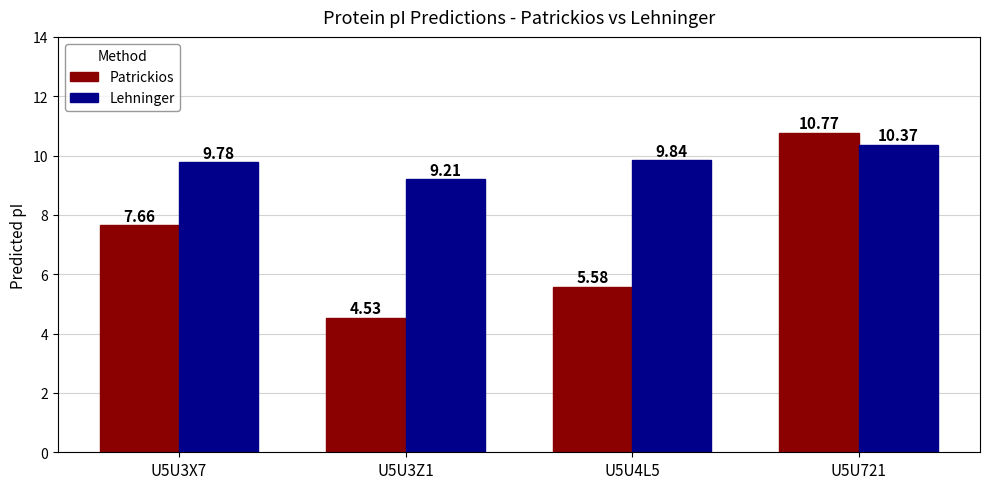

What position from the right is U5U4L5?

2